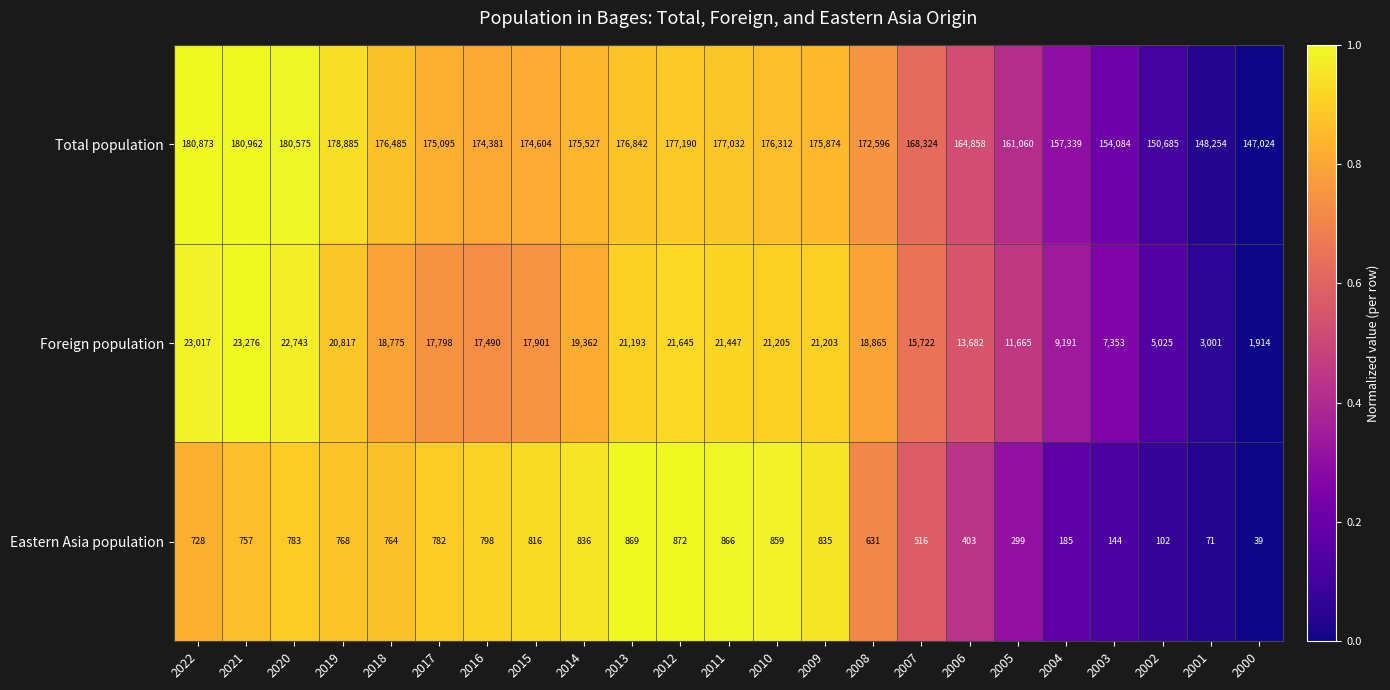

True or false: Foreign population has a value of 17798 at 2017.

True